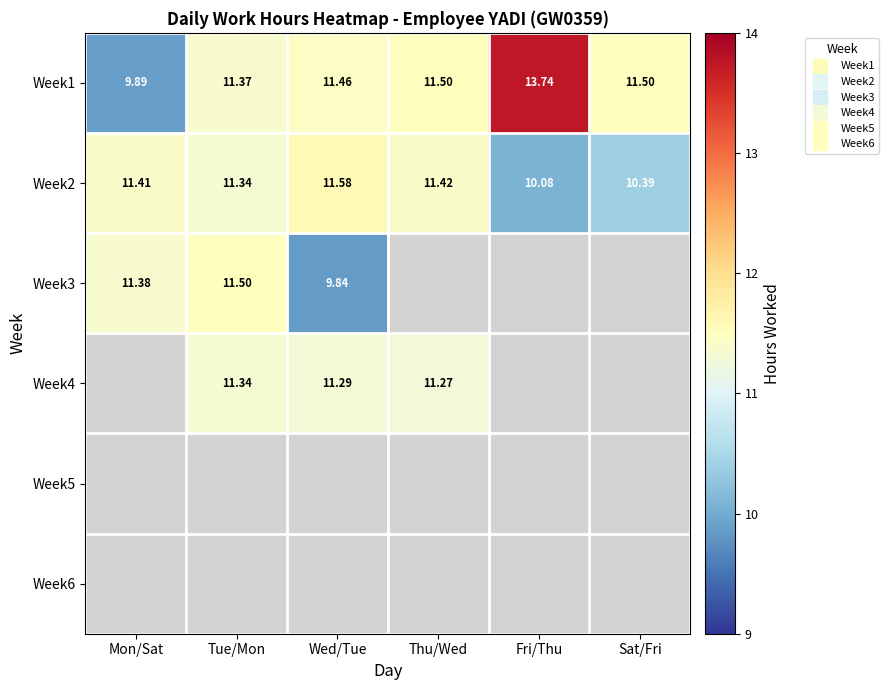

How many data points does each series have?

6